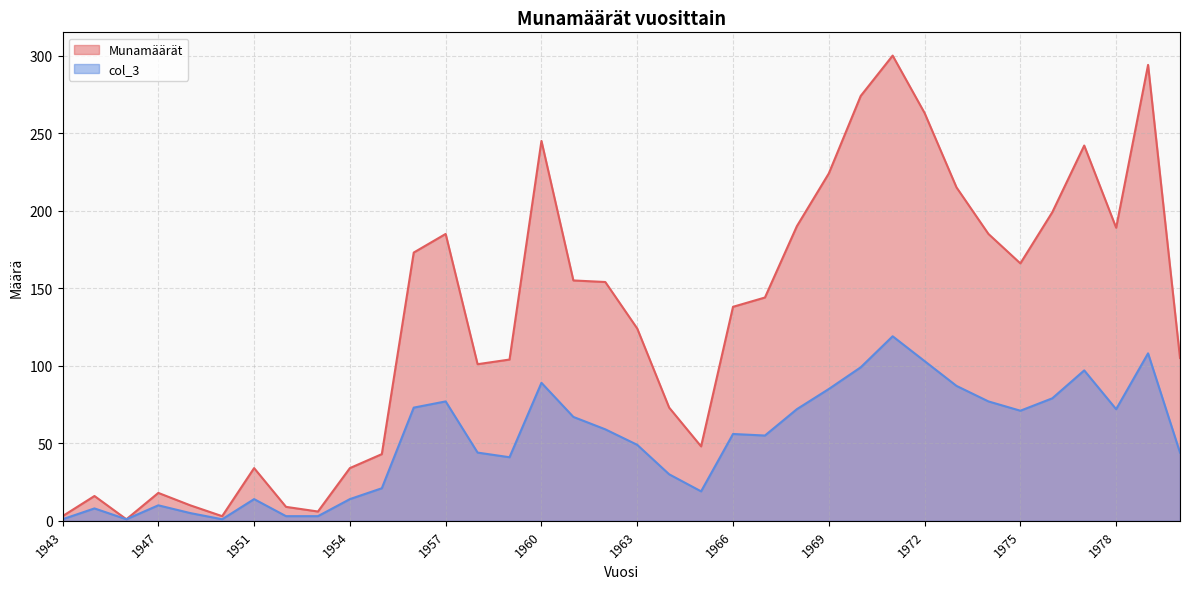

What is the smallest value displayed?

1